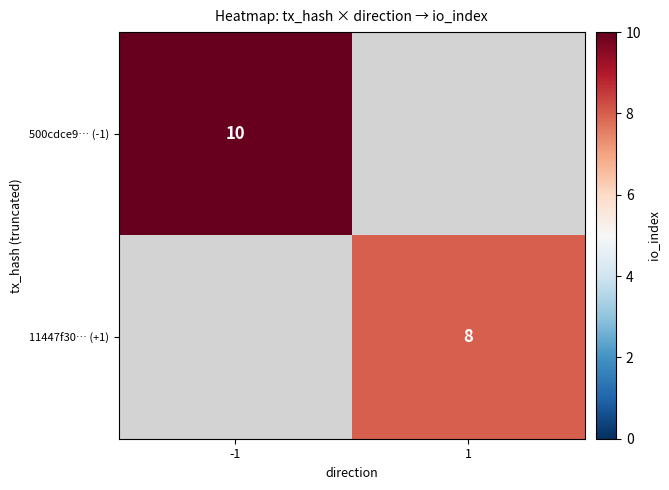

Is it true that 11447f30… (+1) equals 8 at 1?

True